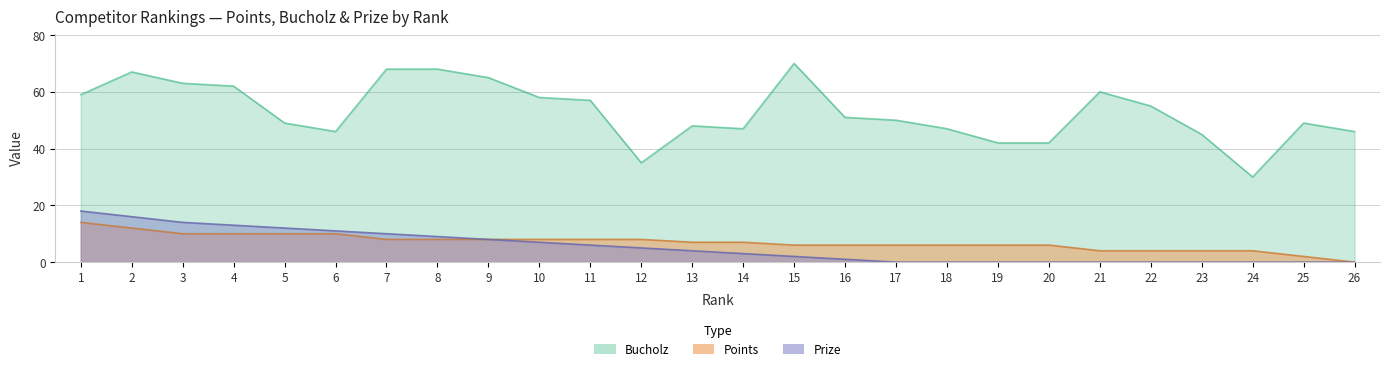

What are all the series names shown in the legend?

Bucholz, Points, Prize